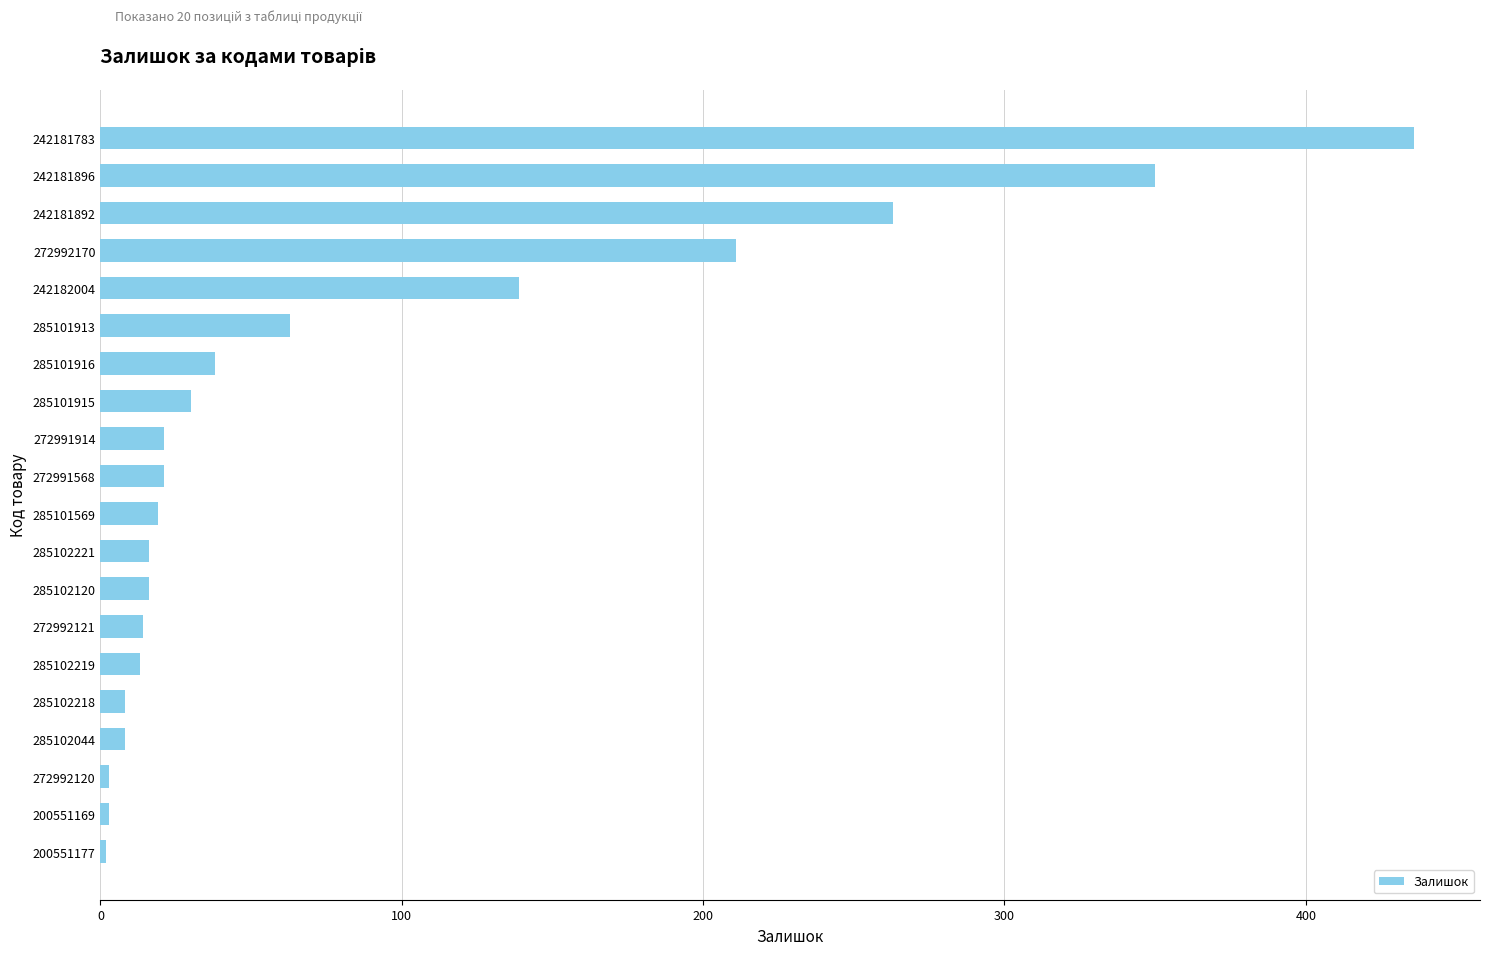

Does the chart contain stacked bars?

No